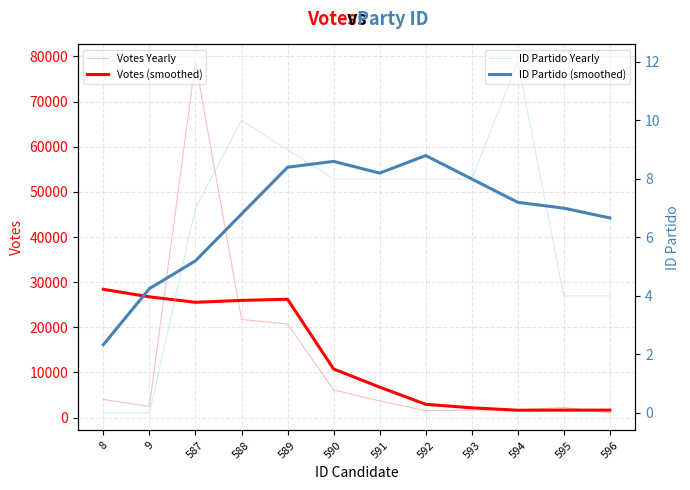

Between 9 and 588, which is larger?

588